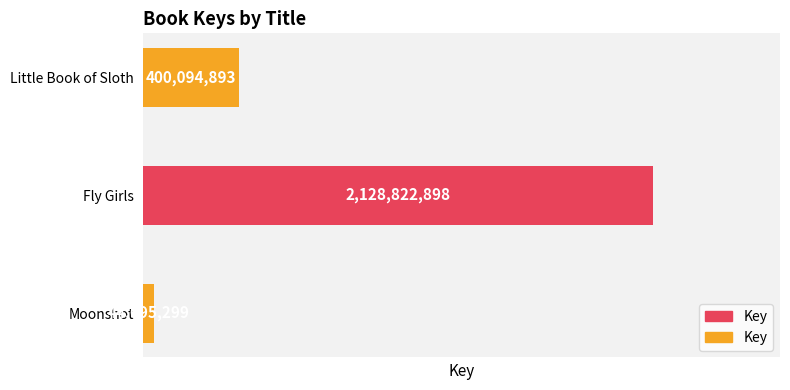

How many distinct data groups are displayed?

1